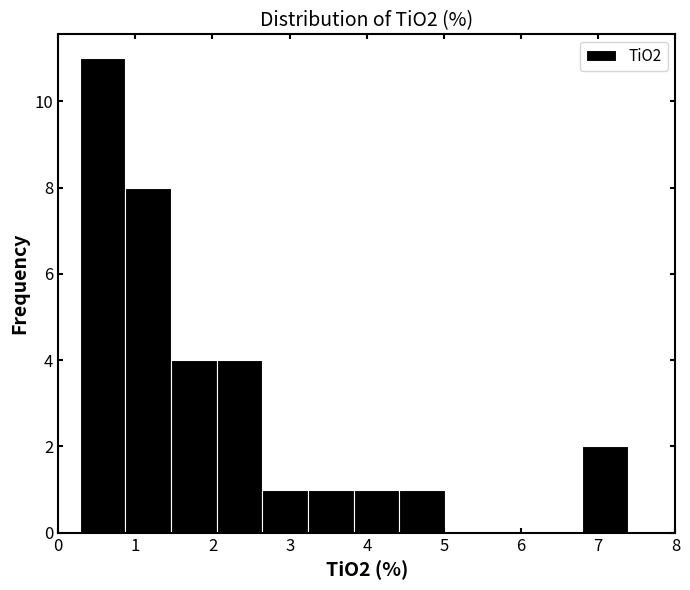

Over which range of the x-axis is the bar tallest?

0.3 to 0.9